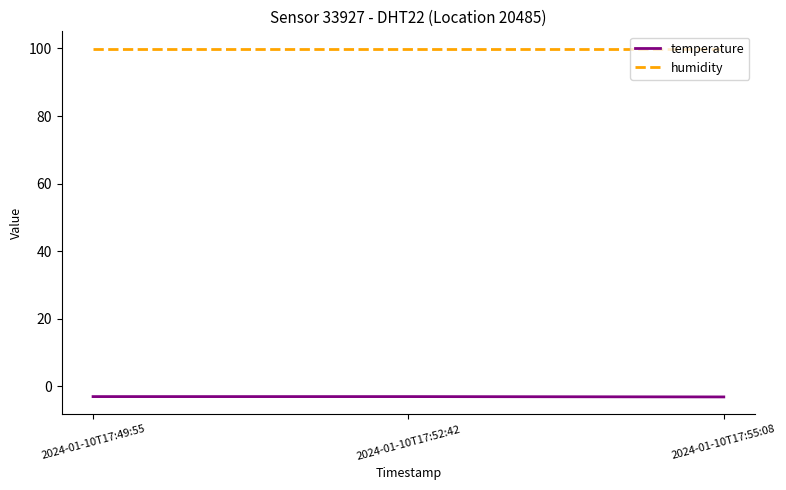

What is the smallest value displayed?

-3.1